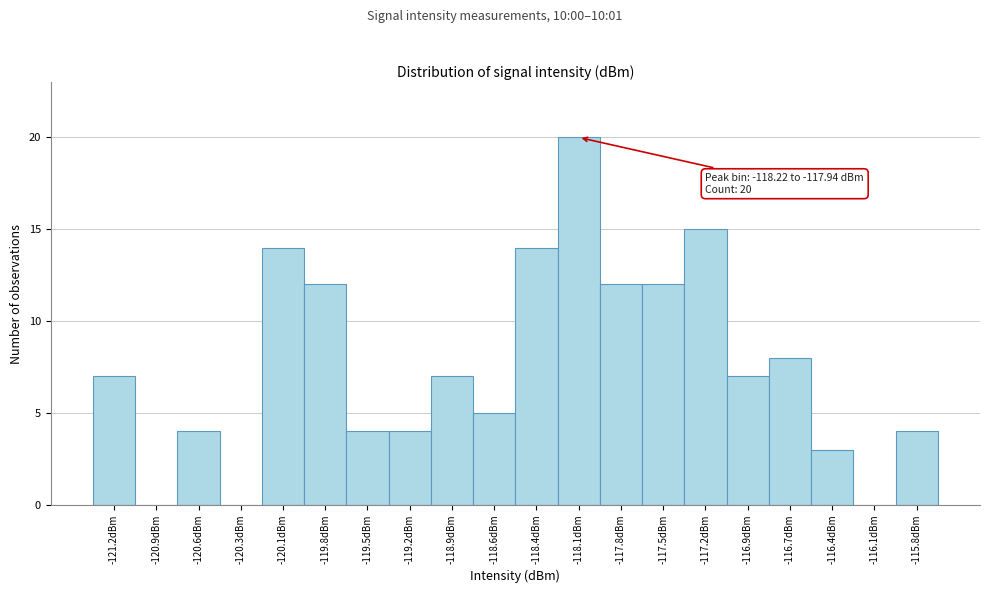

Over which range of the x-axis is the bar tallest?

-118.20 to -117.95